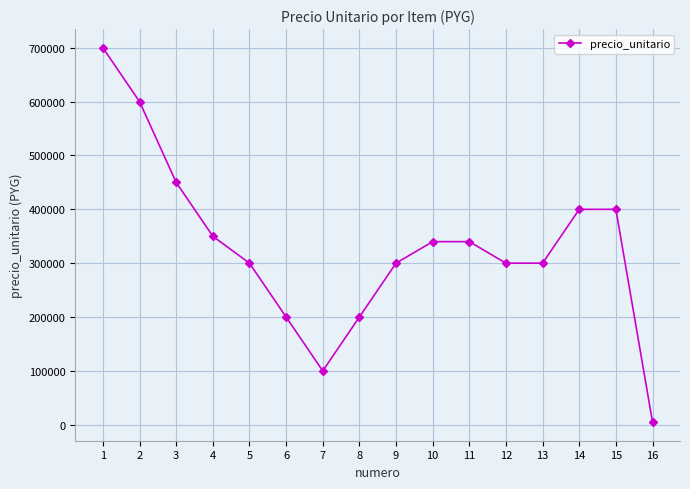

The chart shows a value of 100000 at 7. True or false?

True